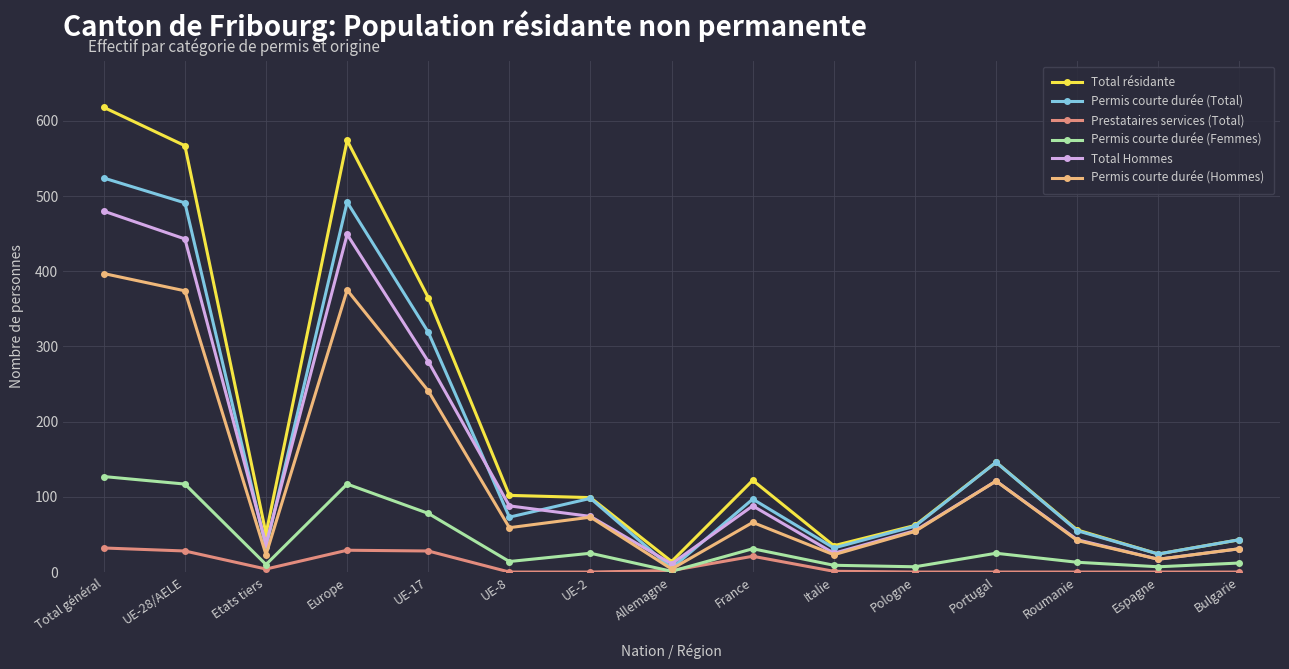

What is the sum of all Permis courte durée (Femmes) values?

593